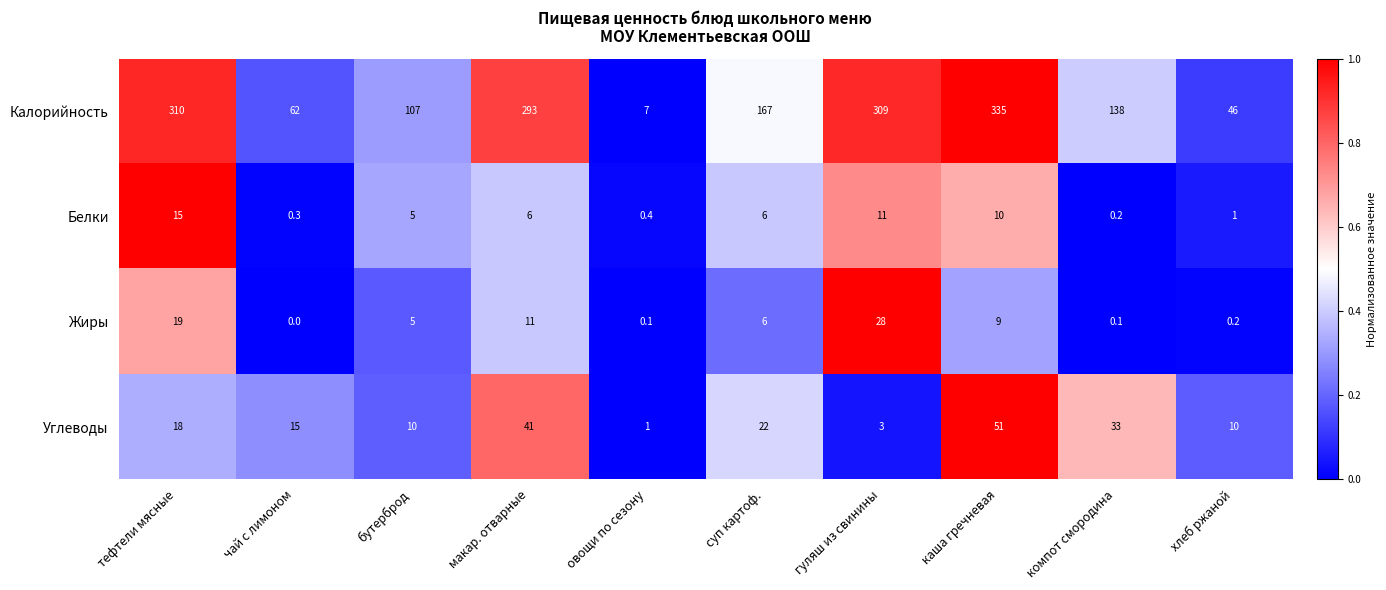

Which series has the largest total across all categories?

Калорийность